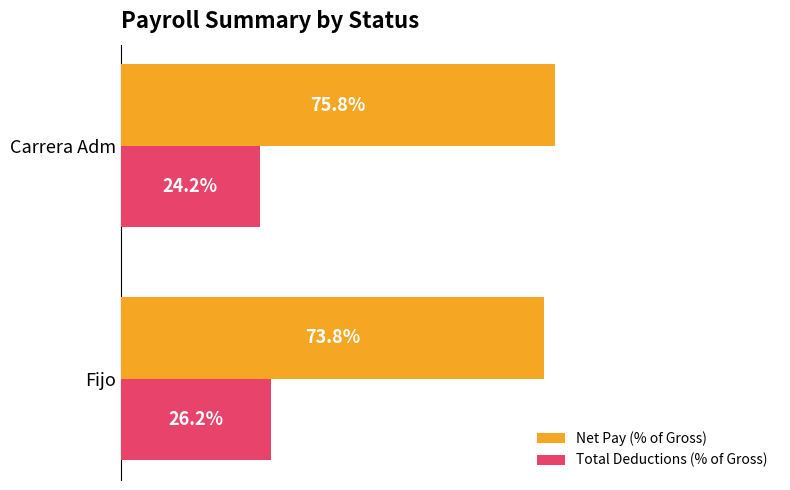

Which label corresponds to the smallest value in the chart?

Carrera Adm